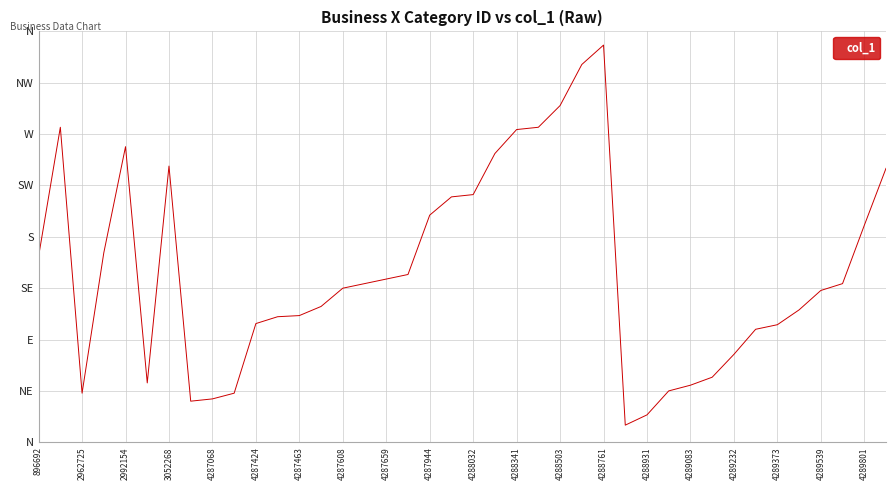

Is this an area chart (filled region under the line)?

No